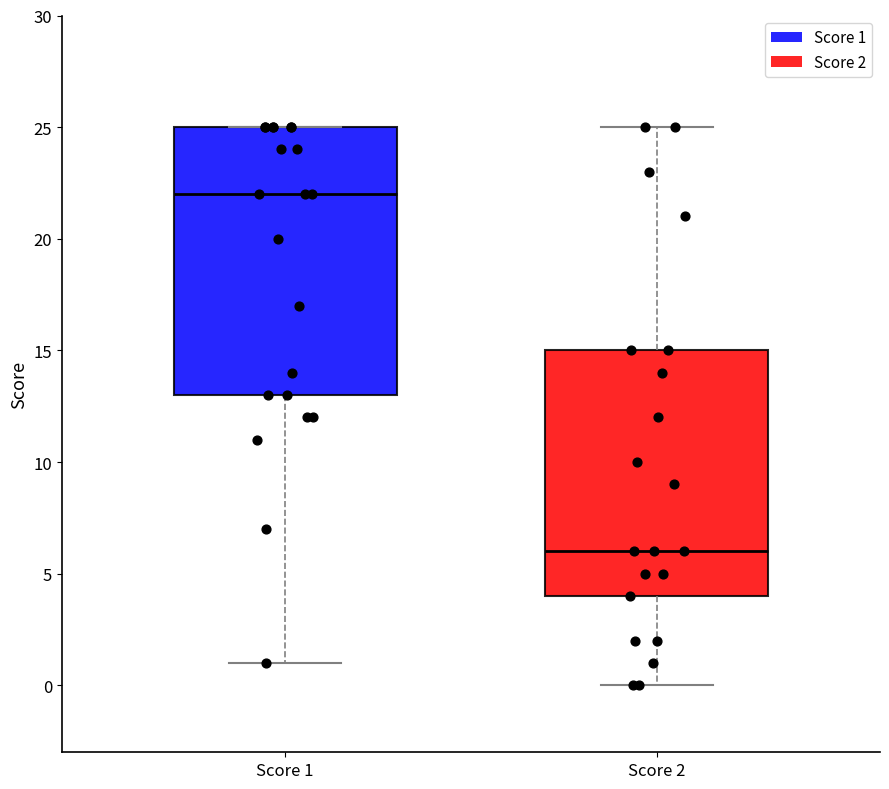

Where is the upper edge of the box for Score 2 on the y-axis? The values are not printed on the chart, so give them approximately, as read against the axis.

15